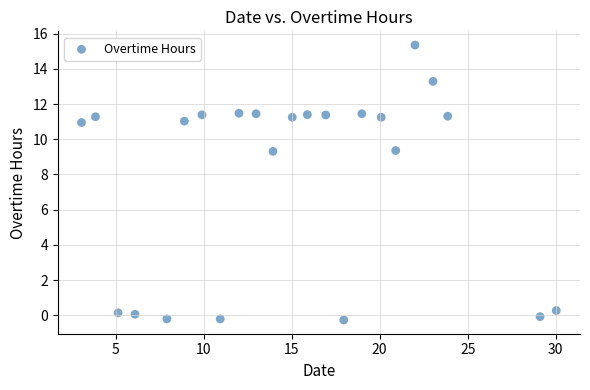

What is the range of X values (max minus min)?

27.0